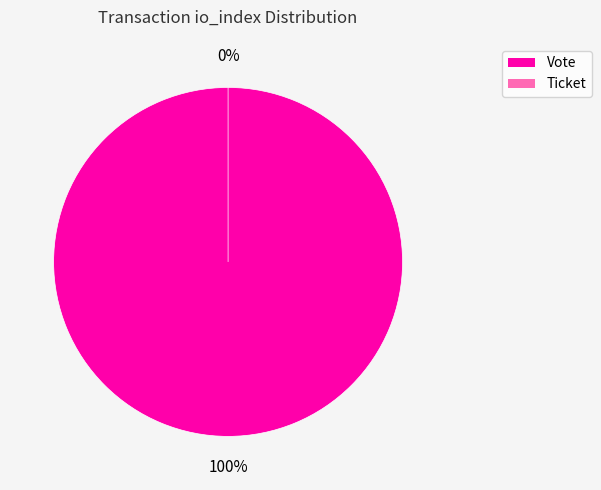

To the nearest percent, what is the difference between the Vote and Ticket slice percentages?

100%